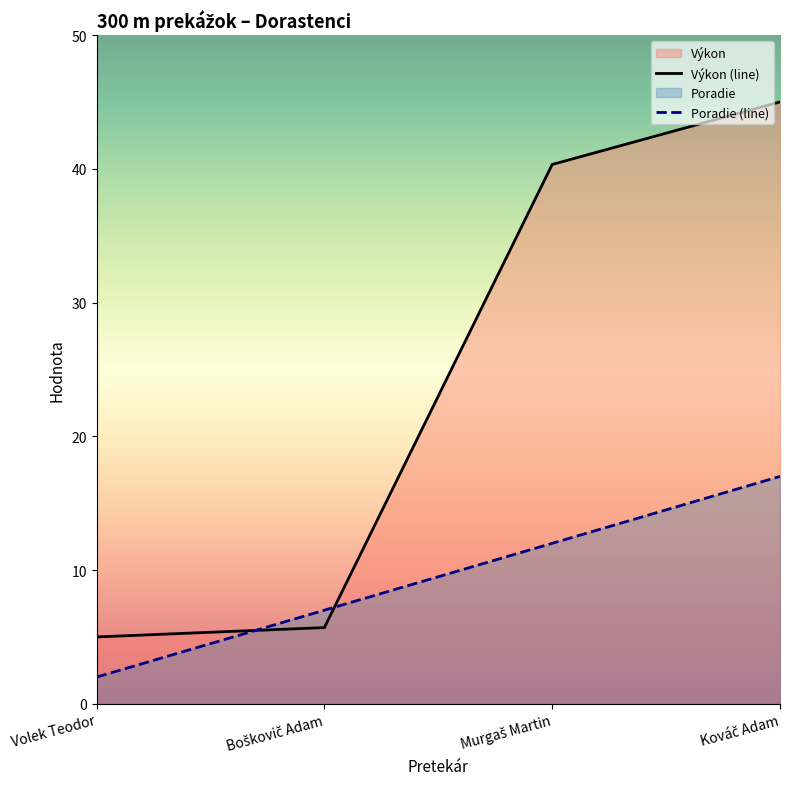

True or false: Poradie (line) has a value of 2.0 at Volek Teodor.

True